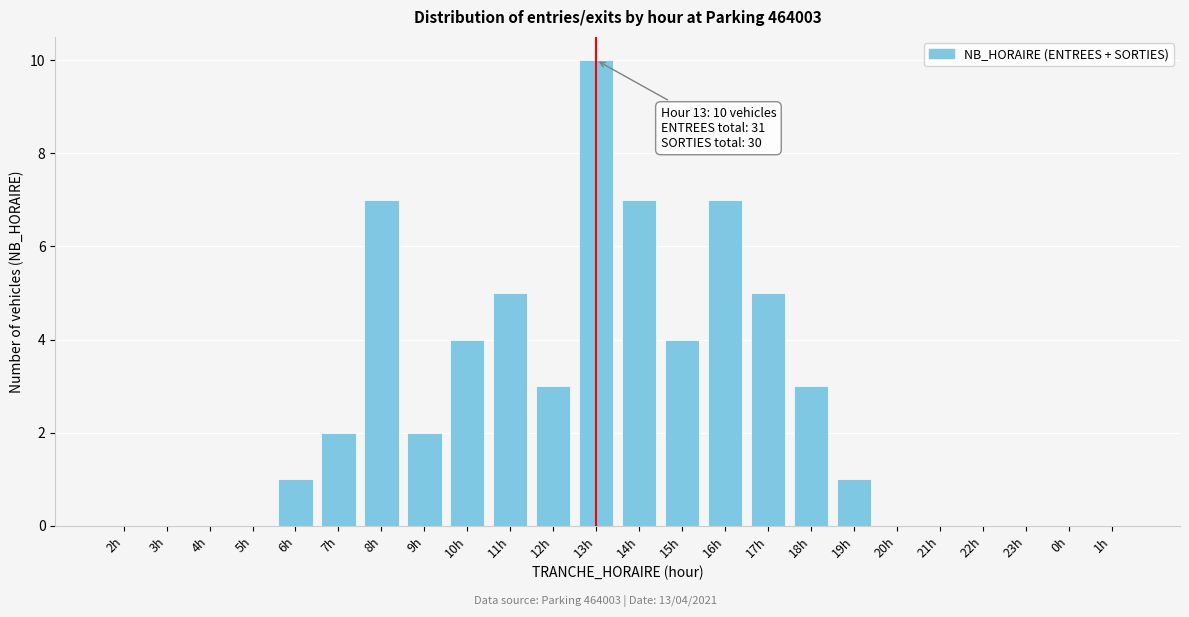

Reading left to right, extract all data points from this chart.

2h=0	3h=0	4h=0	5h=0	6h=1	7h=2	8h=7	9h=2	10h=4	11h=5	12h=3	13h=10	14h=7	15h=4	16h=7	17h=5	18h=3	19h=1	20h=0	21h=0	22h=0	23h=0	0h=0	1h=0